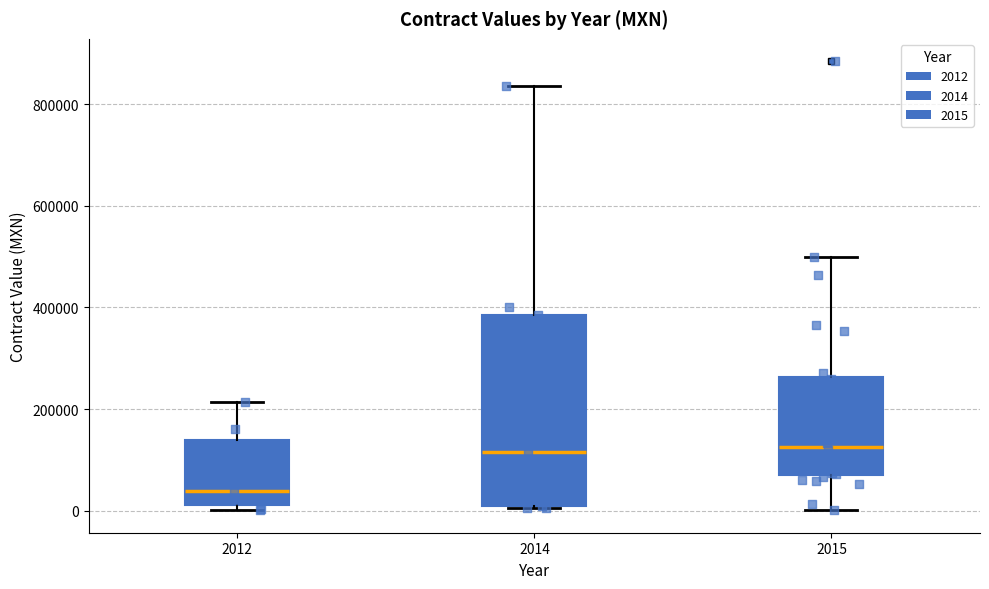

Reading left to right, transcribe this box plot: for each box, give where its median line is, the range the box spans, and where its two whiskers end, as read against the y-axis. The values are not printed on the chart, so give them approximately, as read against the axis.

2012: median 40000, box 20000 to 140000, whiskers 0 to 220000
2014: median 120000, box 0 to 380000, whiskers 0 to 840000
2015: median 120000, box 80000 to 260000, whiskers 0 to 500000